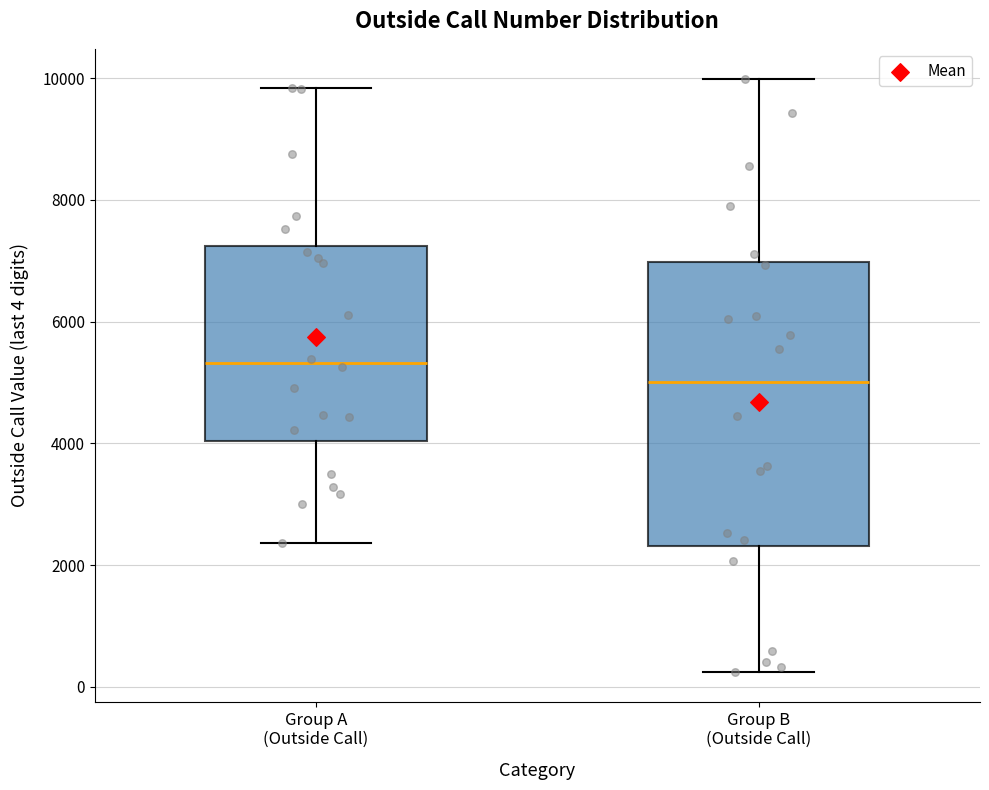

Which box has the highest median line?

Group A (Outside Call)